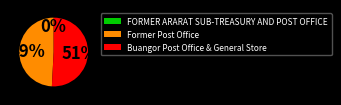

Which has a higher value, Former Post Office or Buangor Post Office & General Store?

Buangor Post Office & General Store